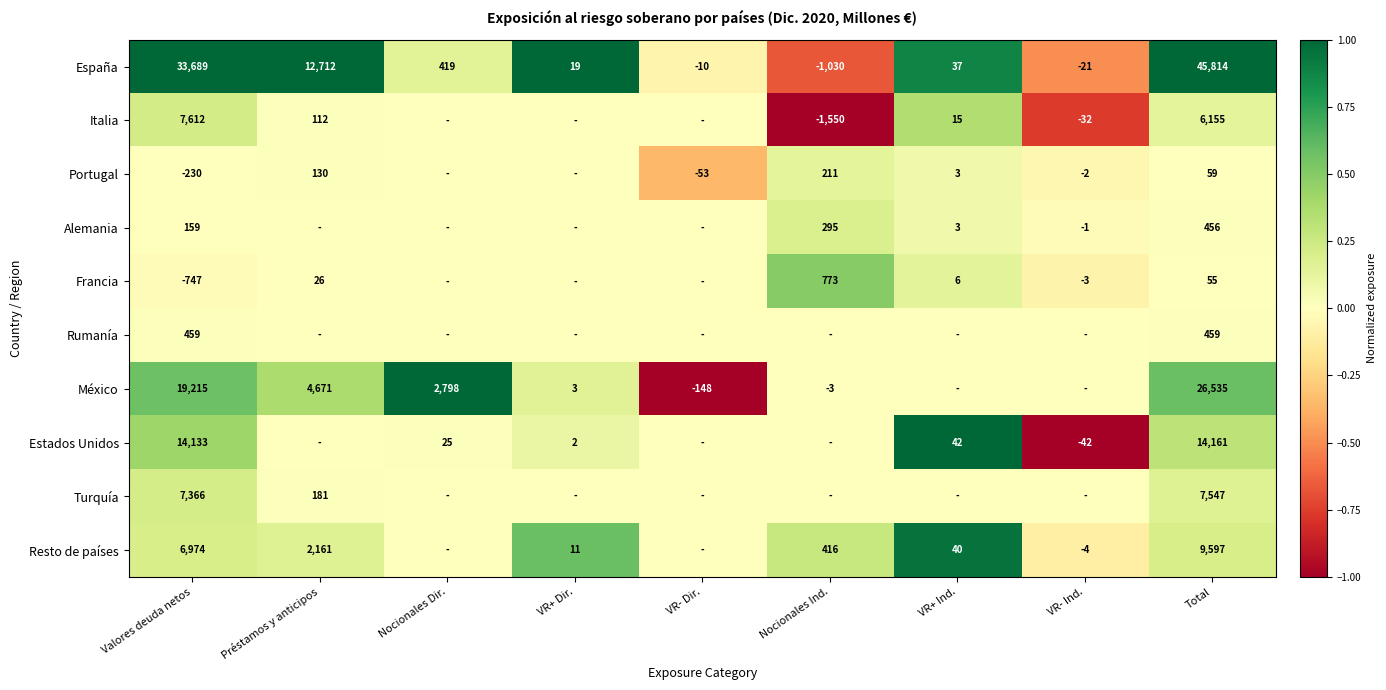

List the labels in order of España value, largest first.

Total, Valores deuda netos, Préstamos y anticipos, Nocionales Dir., VR+ Ind., VR+ Dir., VR- Dir., VR- Ind., Nocionales Ind.